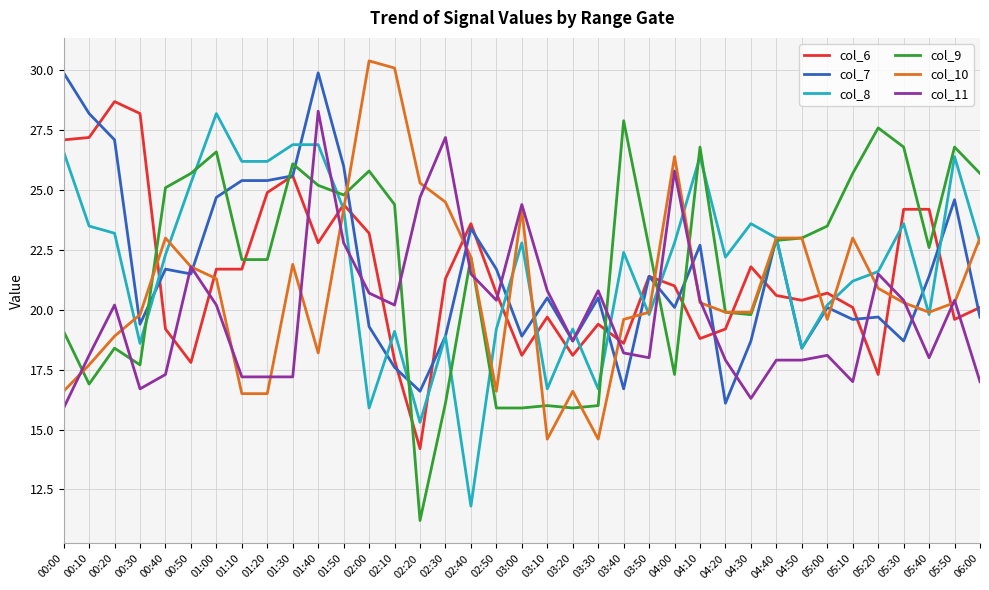

What is the spread (max minus min) of values at 05:30?

8.1